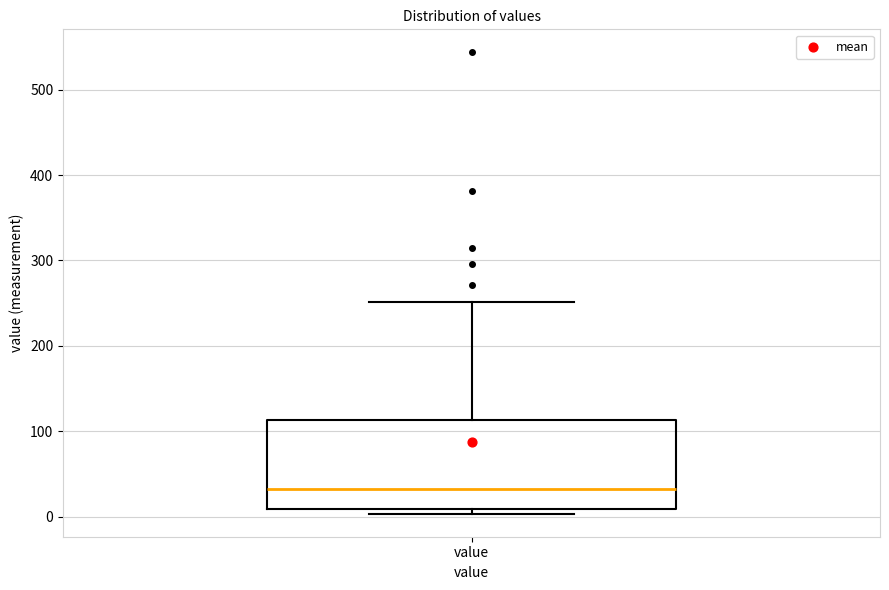

Read this box plot against the y-axis: the position of the median line, the range covered by the box, and the ends of both whiskers. The values are not printed on the chart, so give them approximately, as read against the axis.

median 30, box 10 to 110, whiskers 0 to 250